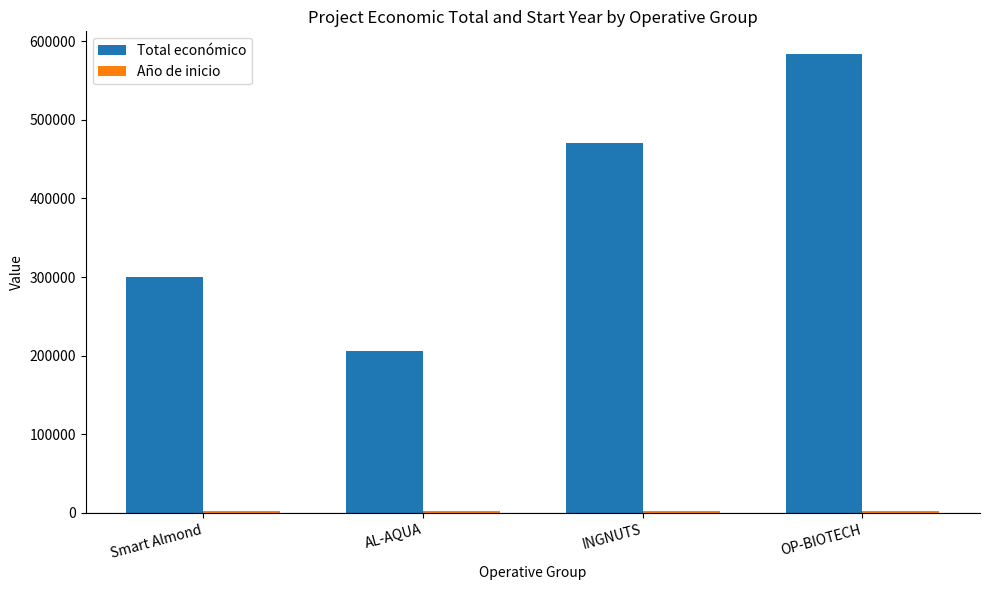

Which series has the largest total across all categories?

Total económico